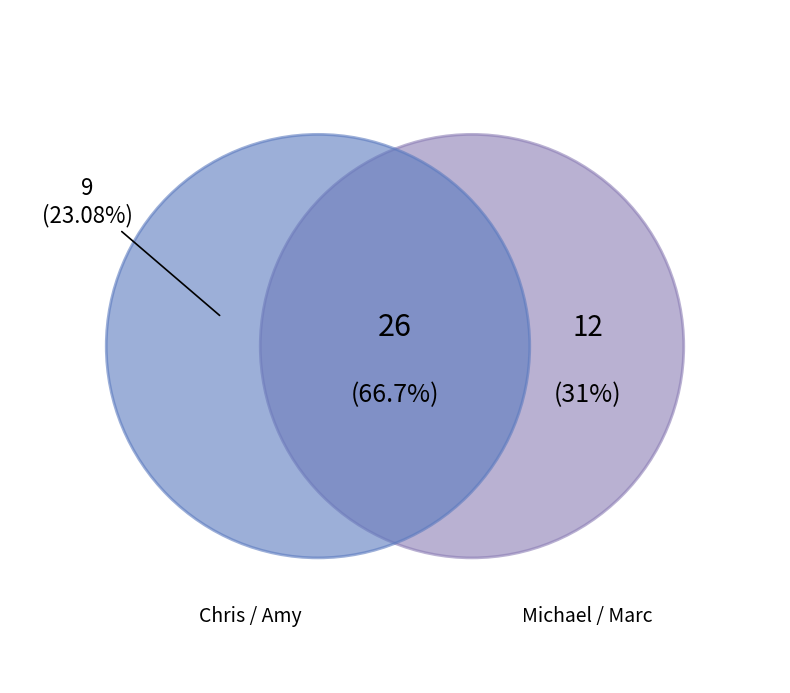

Does Amy represent more than half of the total?

No